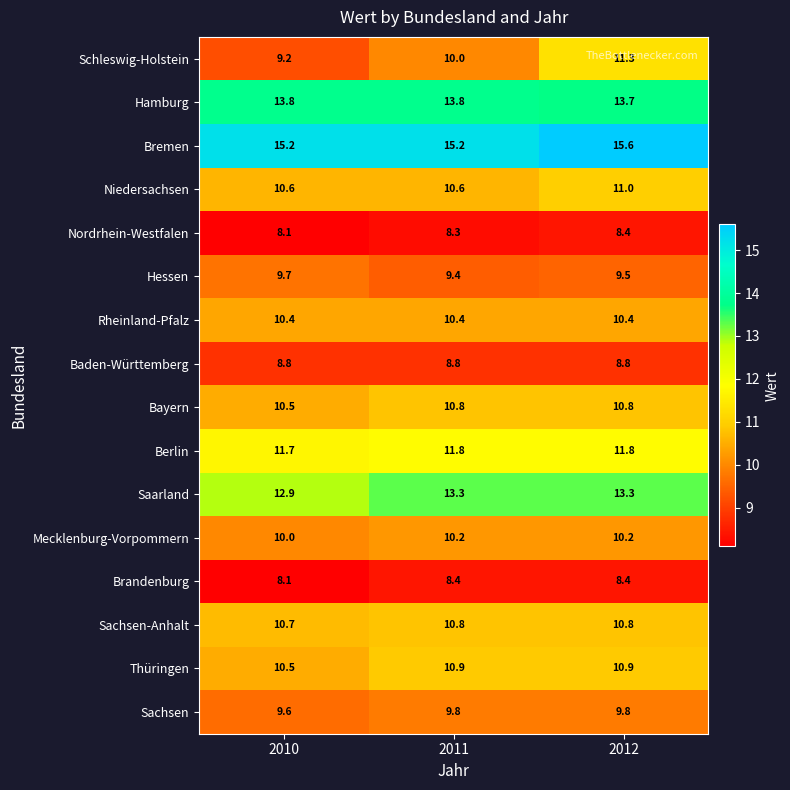

Which series has the largest total across all categories?

Bremen